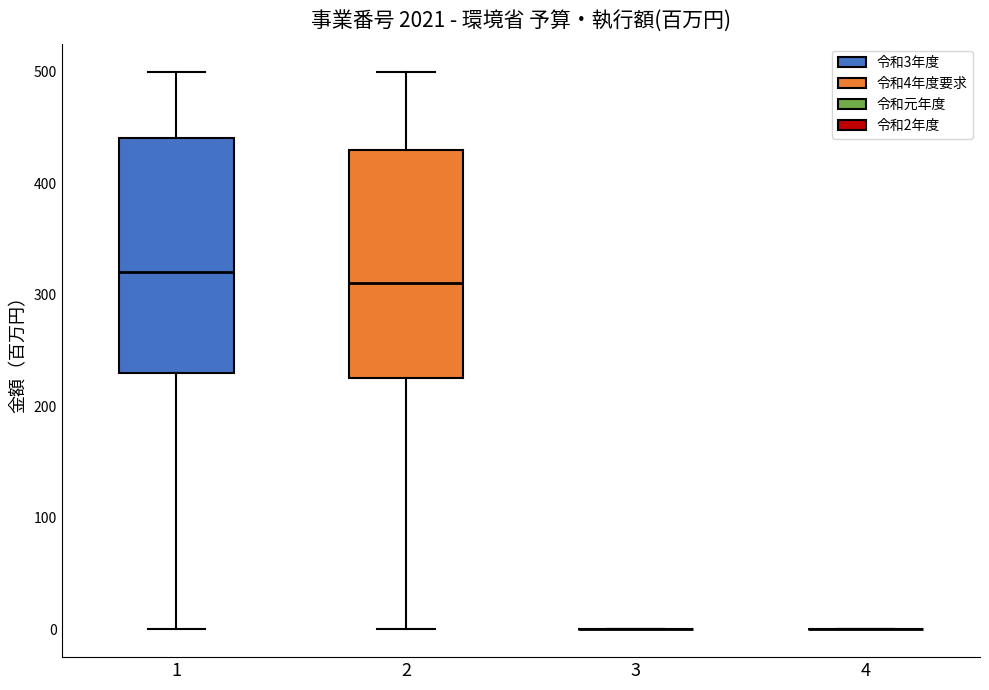

Reading left to right, transcribe this box plot: for each box, give where its median line is, the range the box spans, and where its two whiskers end, as read against the y-axis. The values are not printed on the chart, so give them approximately, as read against the axis.

1: median 320, box 230 to 440, whiskers 0 to 500
2: median 310, box 230 to 430, whiskers 0 to 500
3: box collapsed to a line at 0, whiskers 0 to 0
4: box collapsed to a line at 0, whiskers 0 to 0